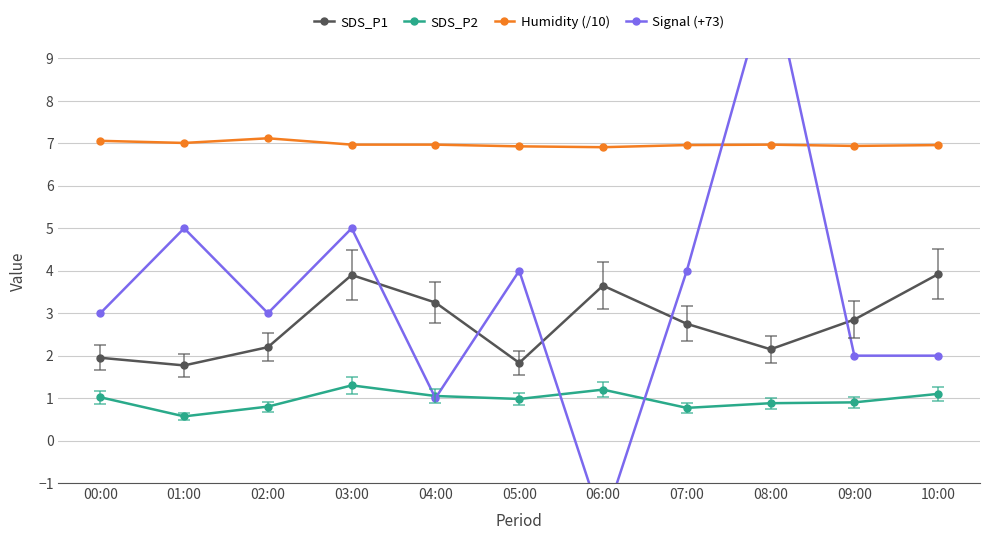

Which series has the largest total across all categories?

Humidity (/10)